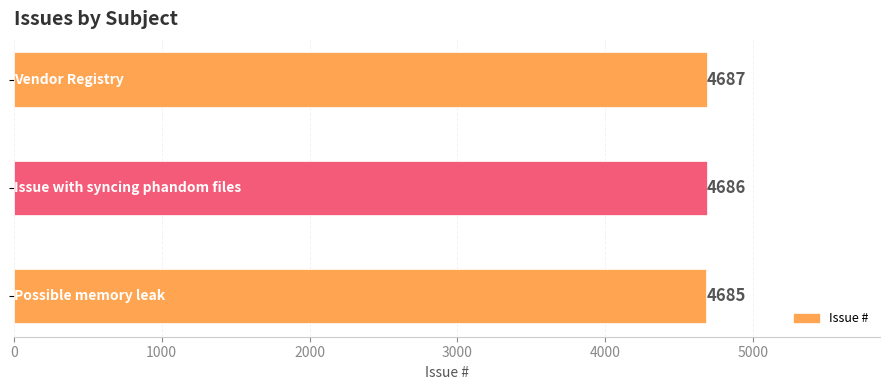

How many values are between 4685 and 4687?

3